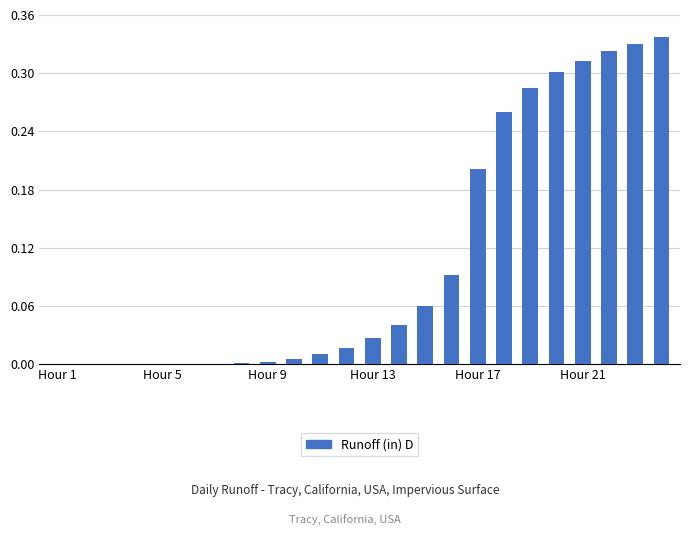

How many distinct data groups are displayed?

1